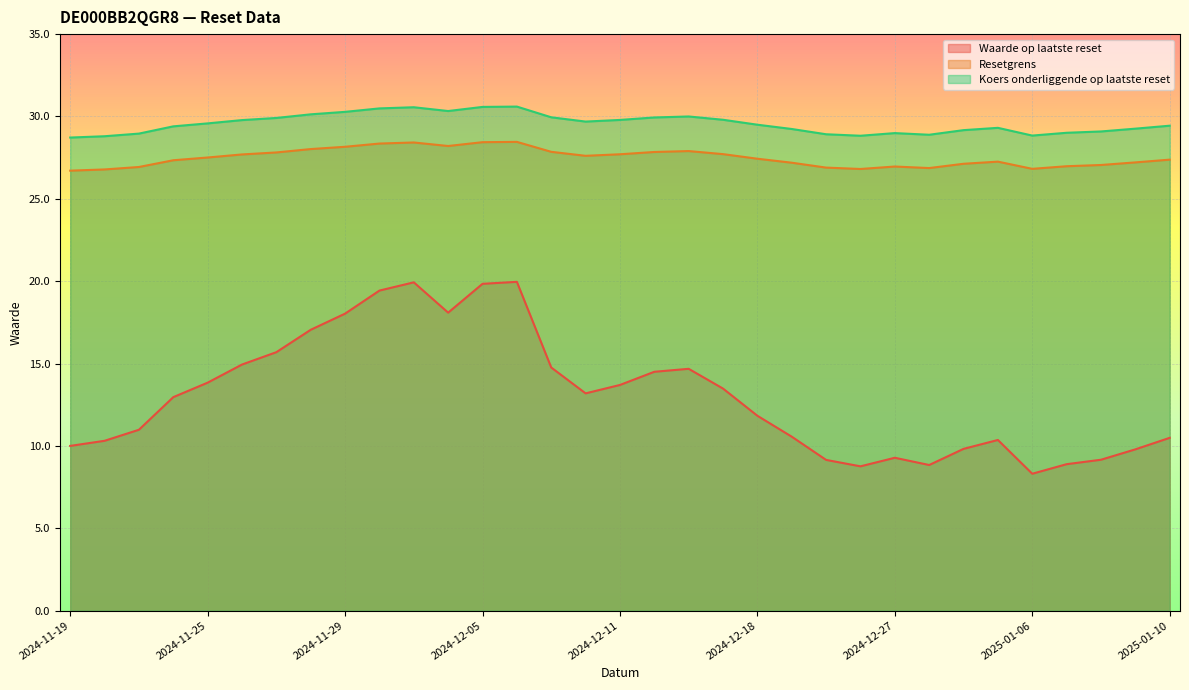

Where is the first local maximum for Resetgrens?

2024-12-03